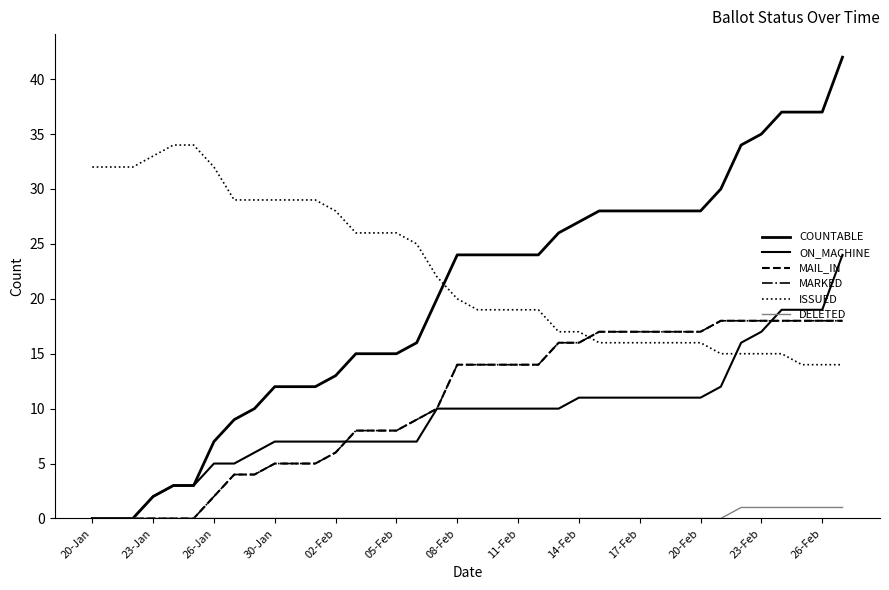

Is this an area chart (filled region under the line)?

No